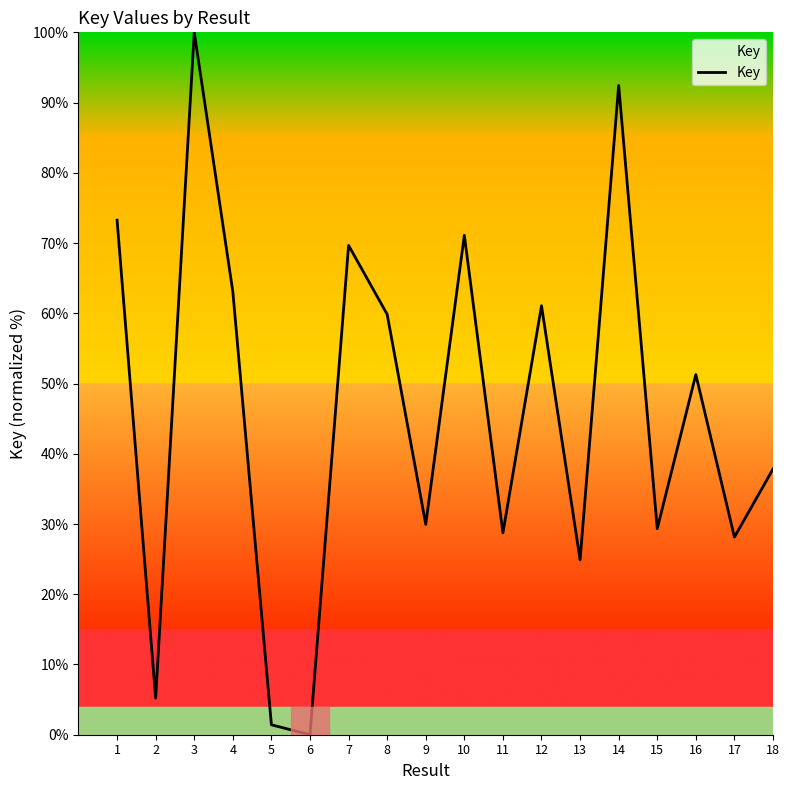

Where is the data nearest to the value 50?

16